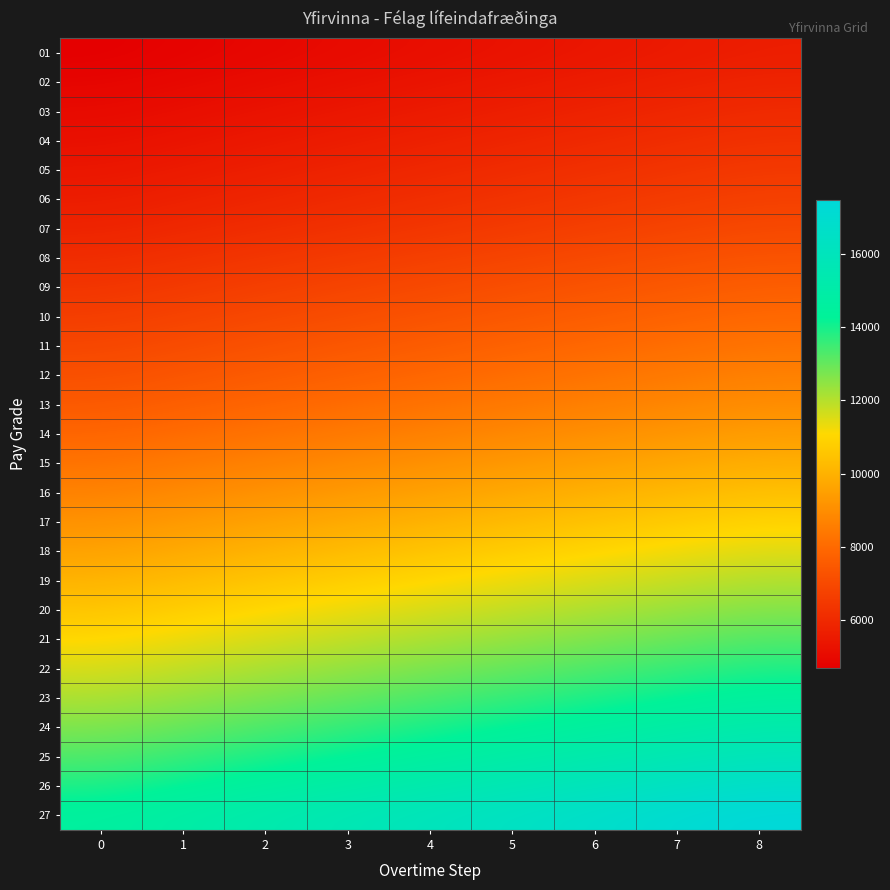

What is the difference between the highest and lowest values at 2?

10346